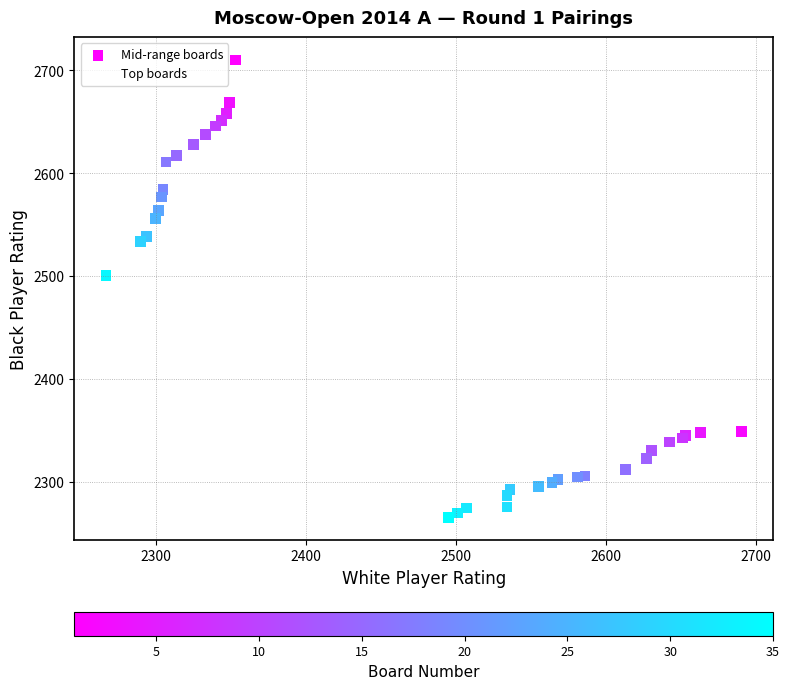

What Y value in the scatter plot is closest to 2488?

2501